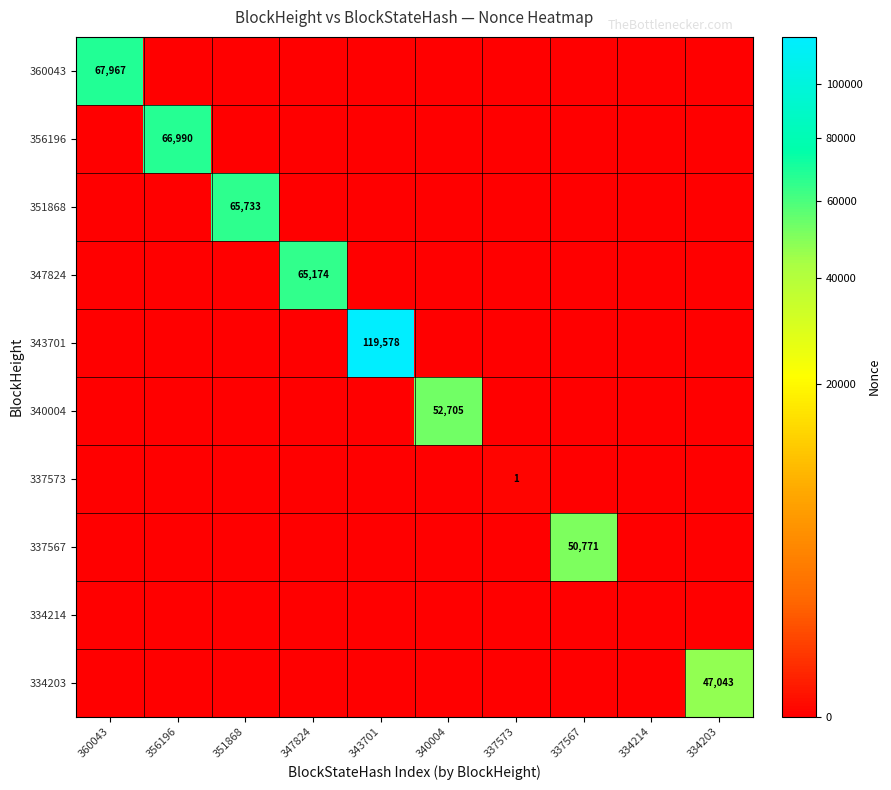

True or false: 337567 has a value of -24006 at 347824.

False